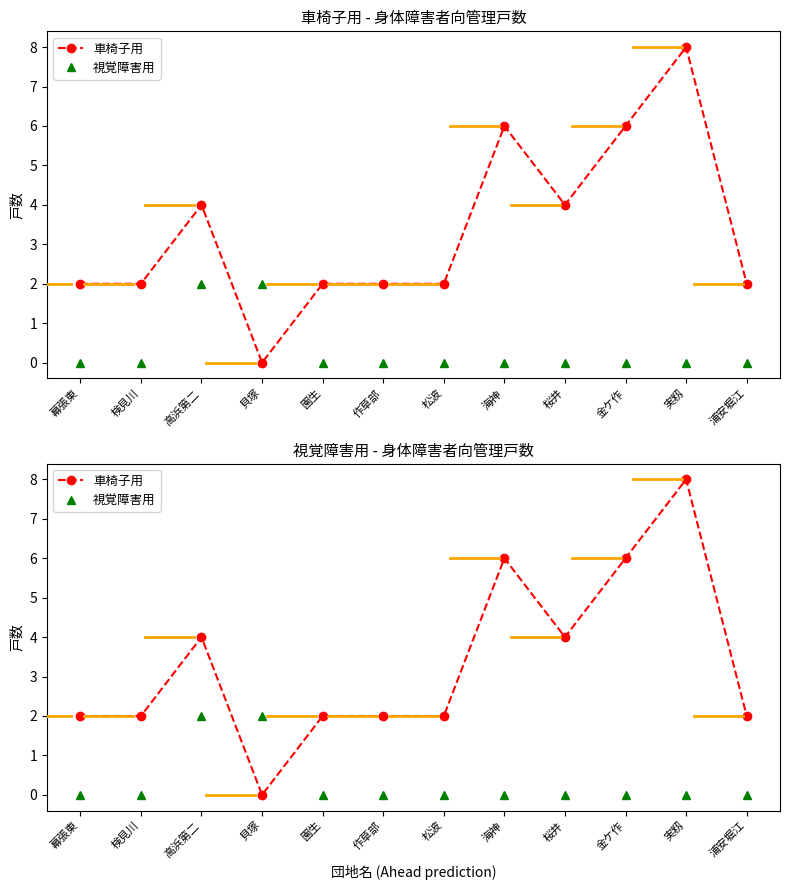

What is the label of the 7th point from the left?

松波